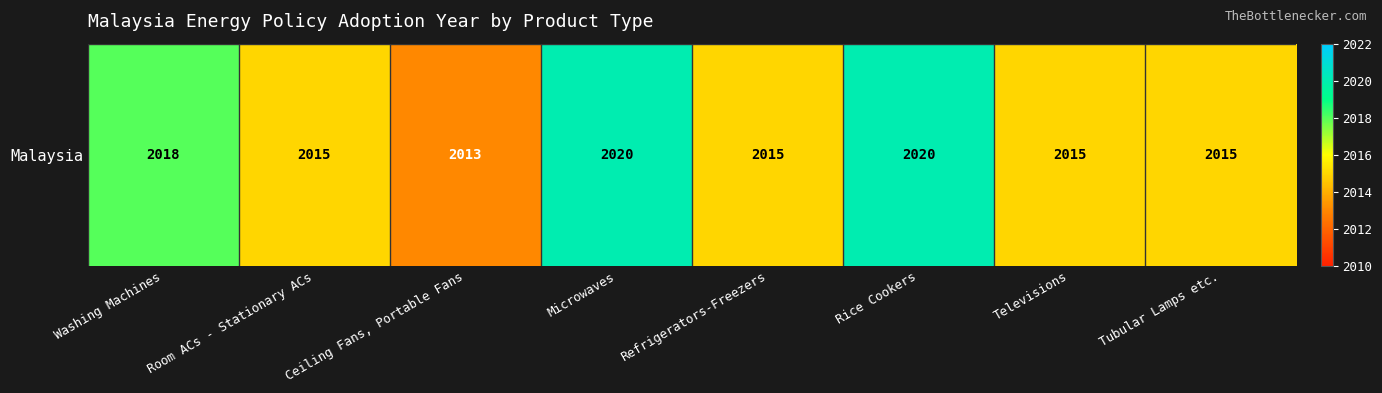

What is the sum of the values at Microwaves and Refrigerators-Freezers?

4035